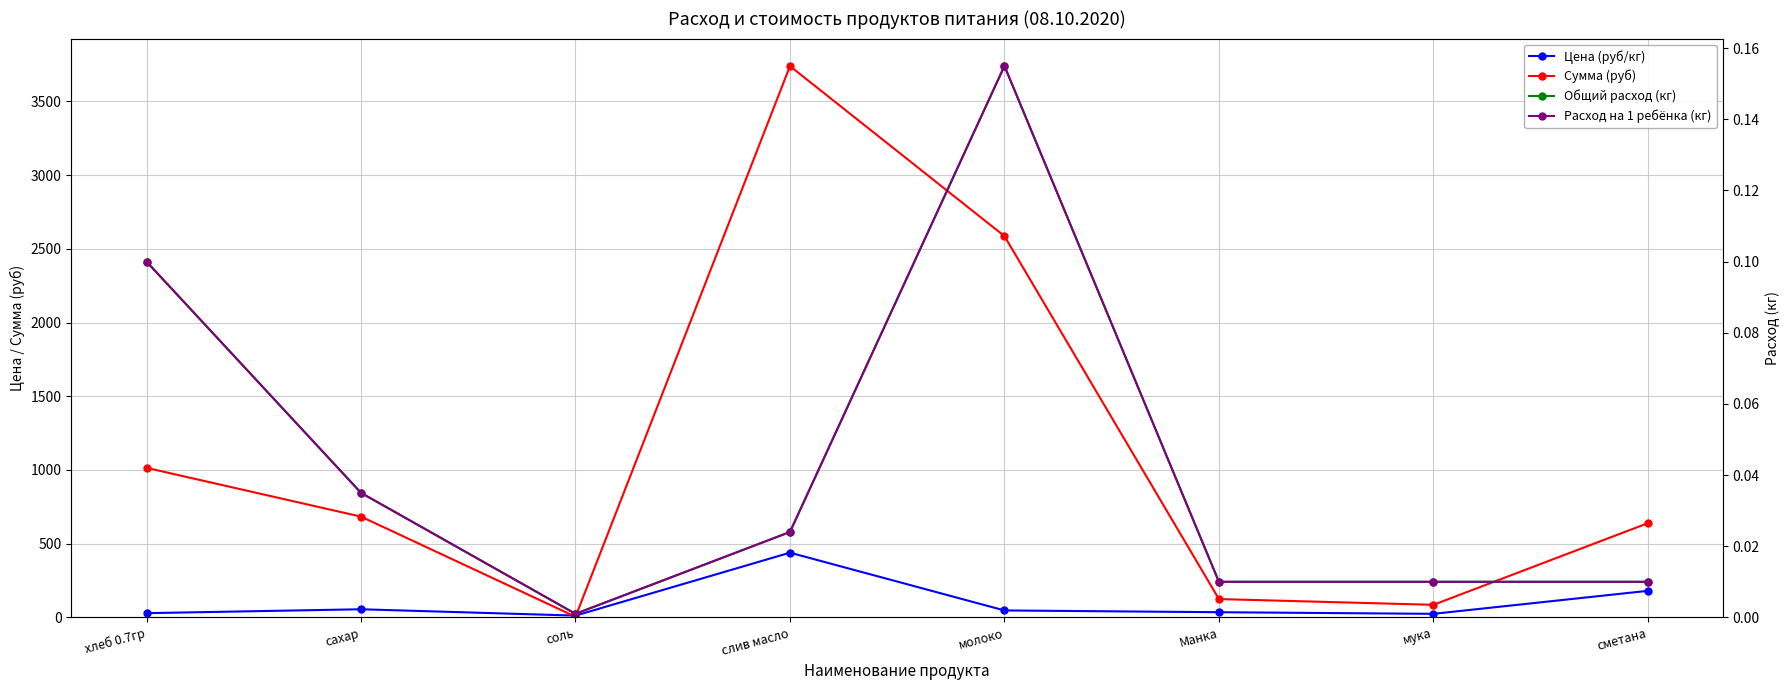

What is the greatest value displayed?

3739.3